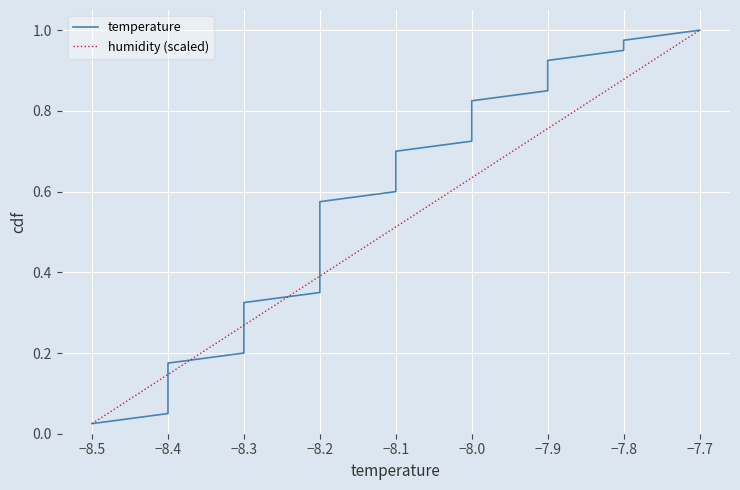

What is the value of the temperature point at the 23rd from the left?

0.6